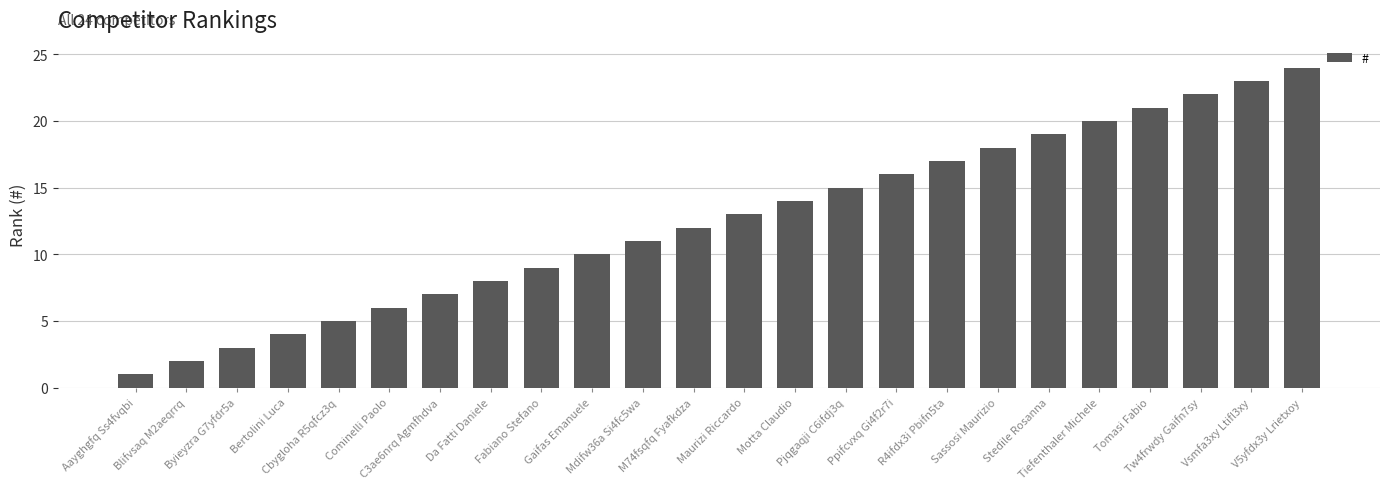

What is the maximum value shown in the chart?

24